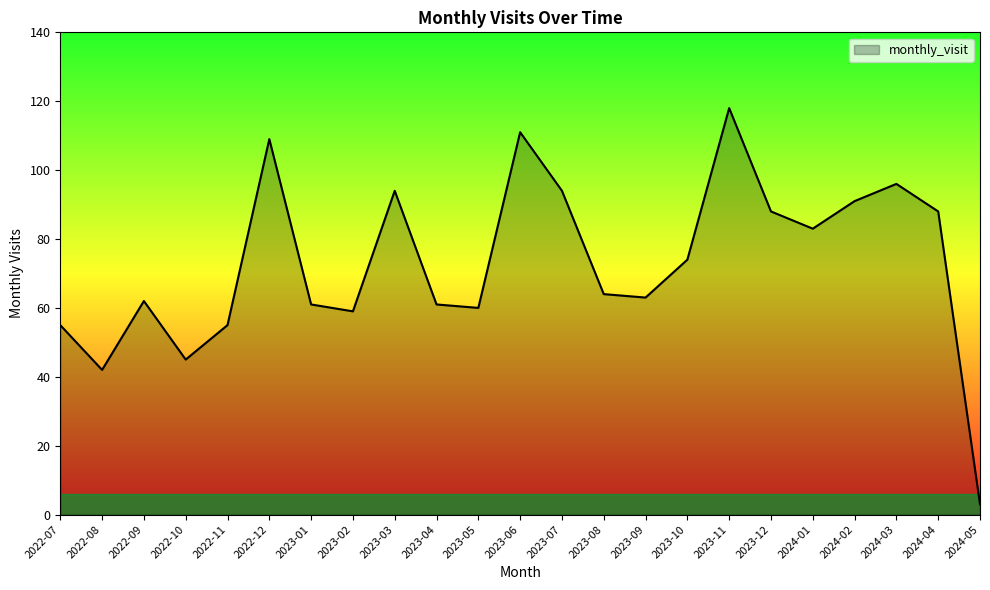

At which category does the chart reach its peak across all series?

2023-11